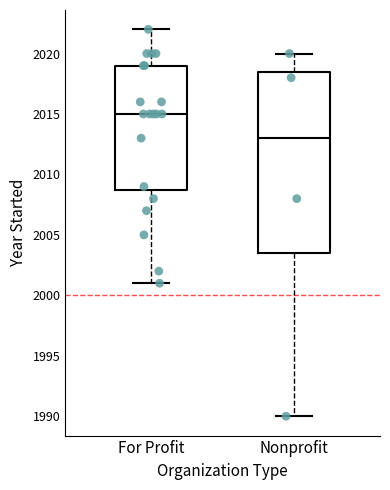

Where does the lower whisker of the box for For Profit end on the y-axis? The values are not printed on the chart, so give them approximately, as read against the axis.

2001.0